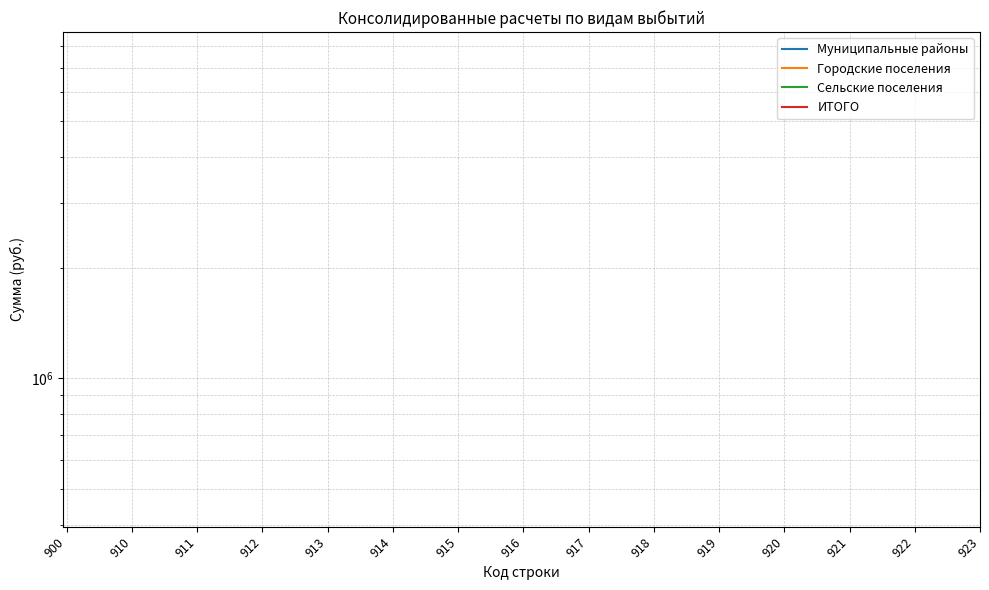

True or false: ИТОГО and Сельские поселения intersect in this chart.

False